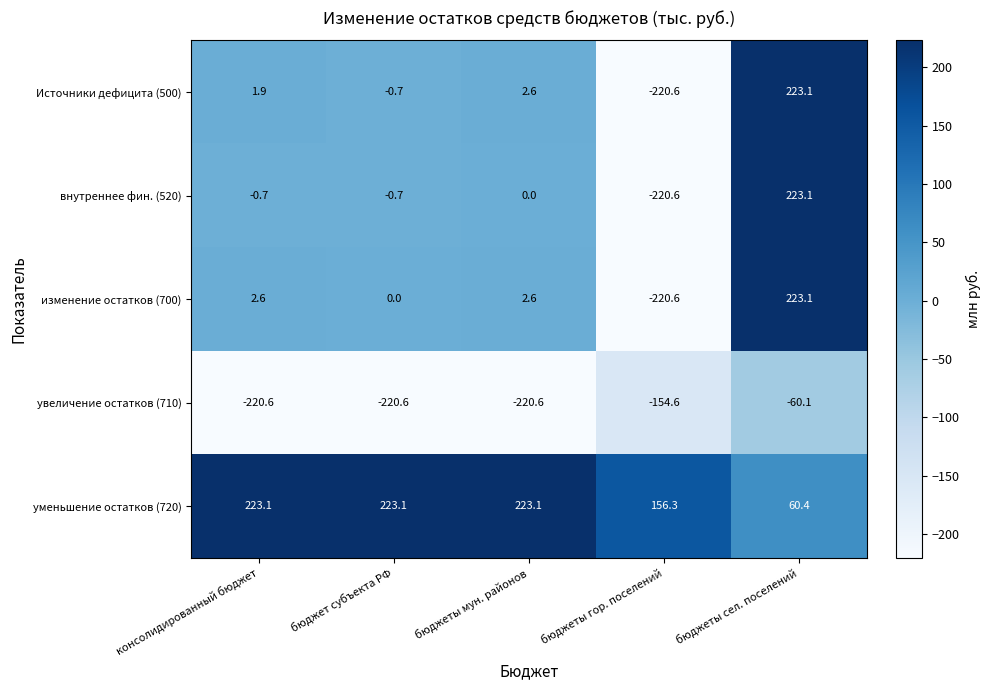

How many series are shown in this chart?

5